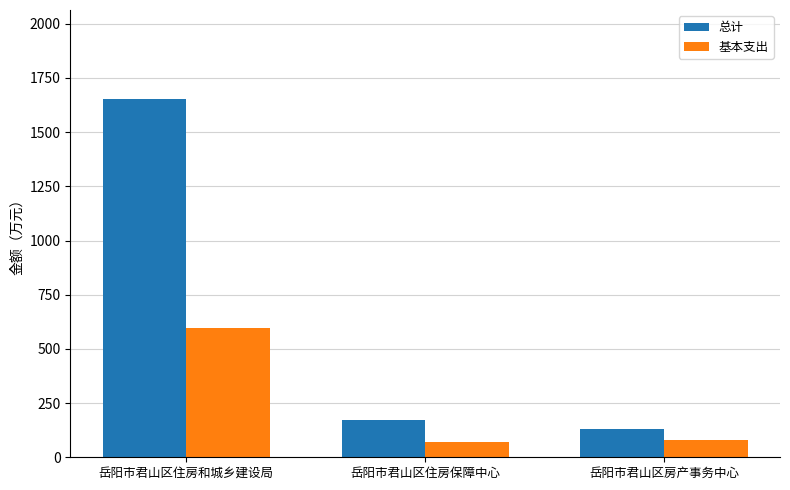

At which category is the sum across all series the highest?

岳阳市君山区住房和城乡建设局